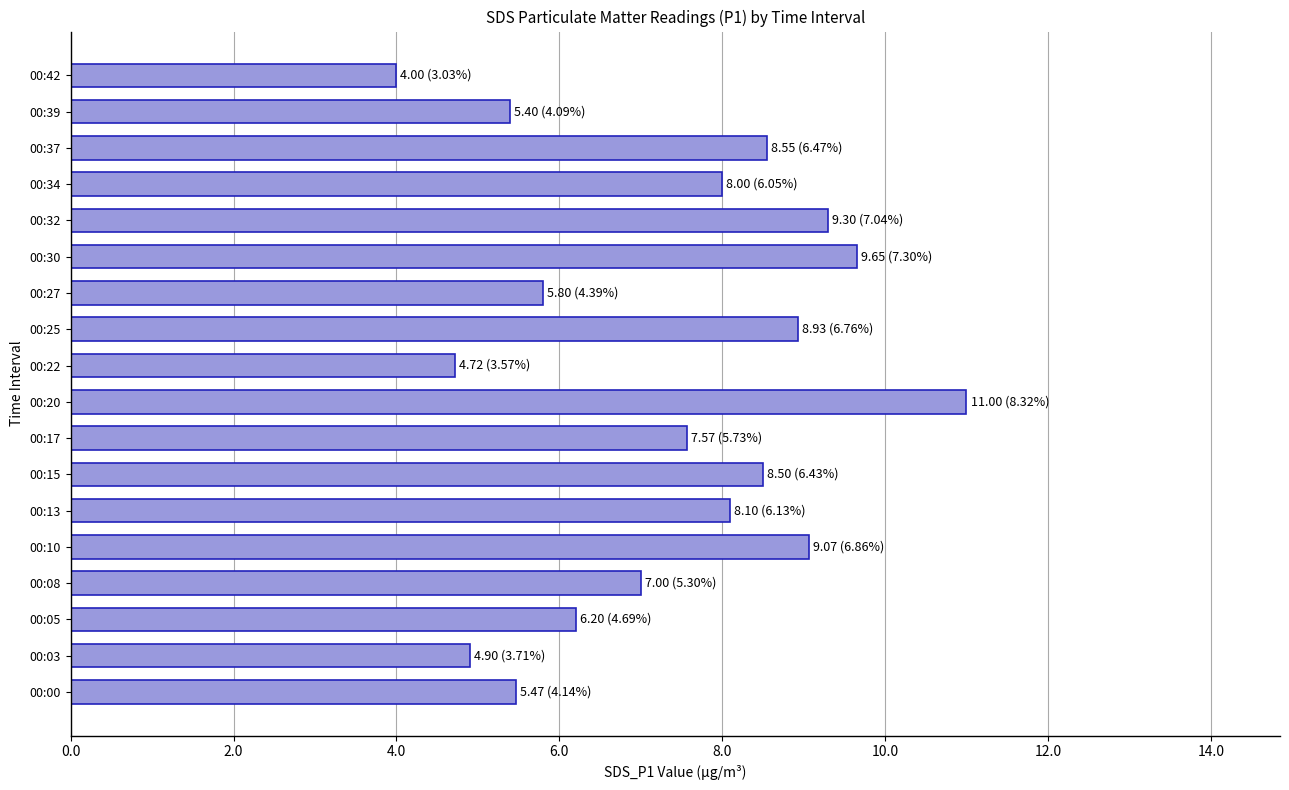

What value does the data have at 00:03?

4.9